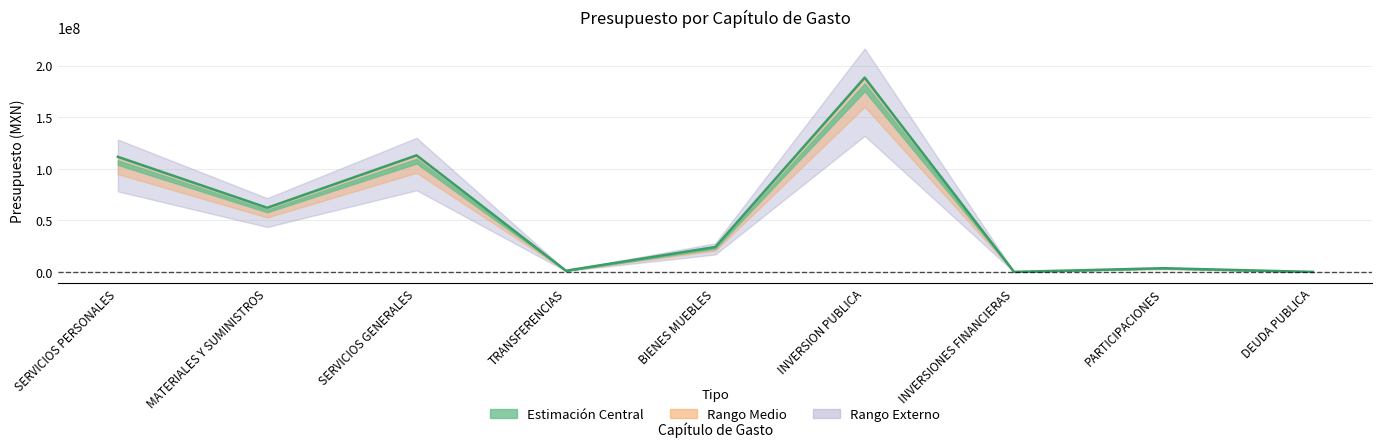

Reading left to right, list all the values displayed in this chart.

111506093.6	62123181.0	112962283.2	1142516.1	24124810.1	188289053.0	0.0	3554517.8	0.0